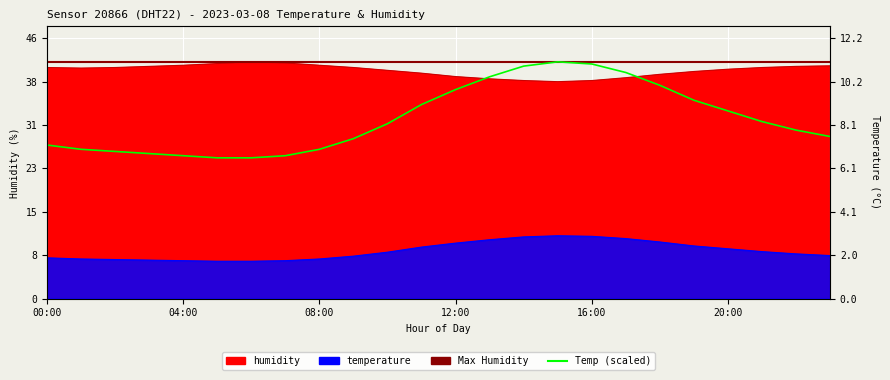

What is the sum of all humidity values?

966.9